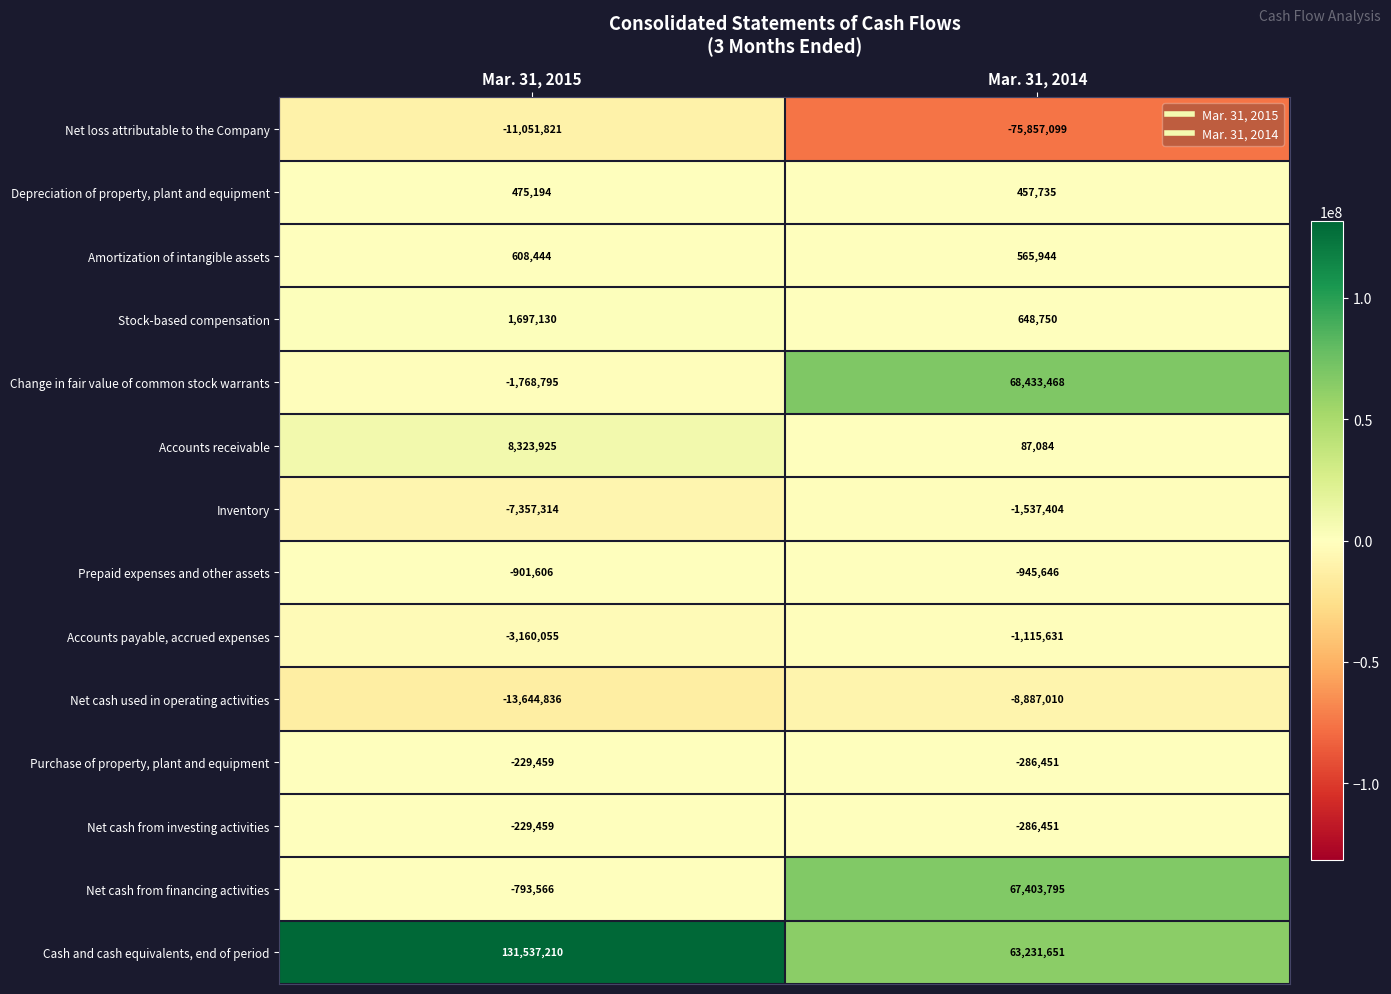

Which label corresponds to the largest value in the chart?

Mar. 31, 2015